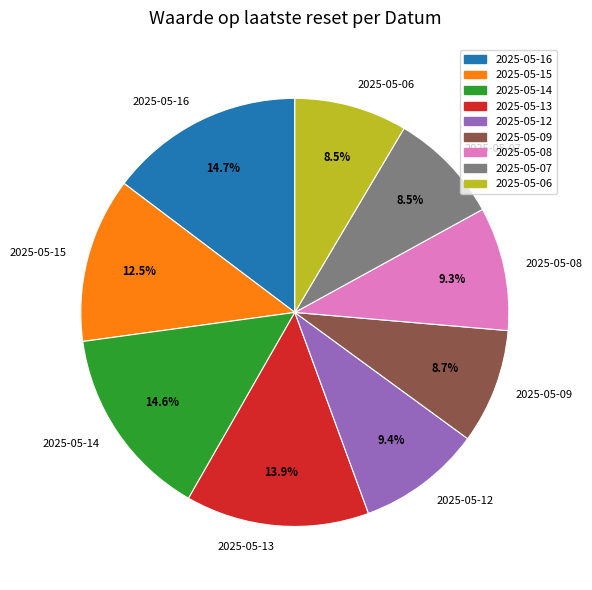

Does 2025-05-08 account for over 50% of the chart?

No